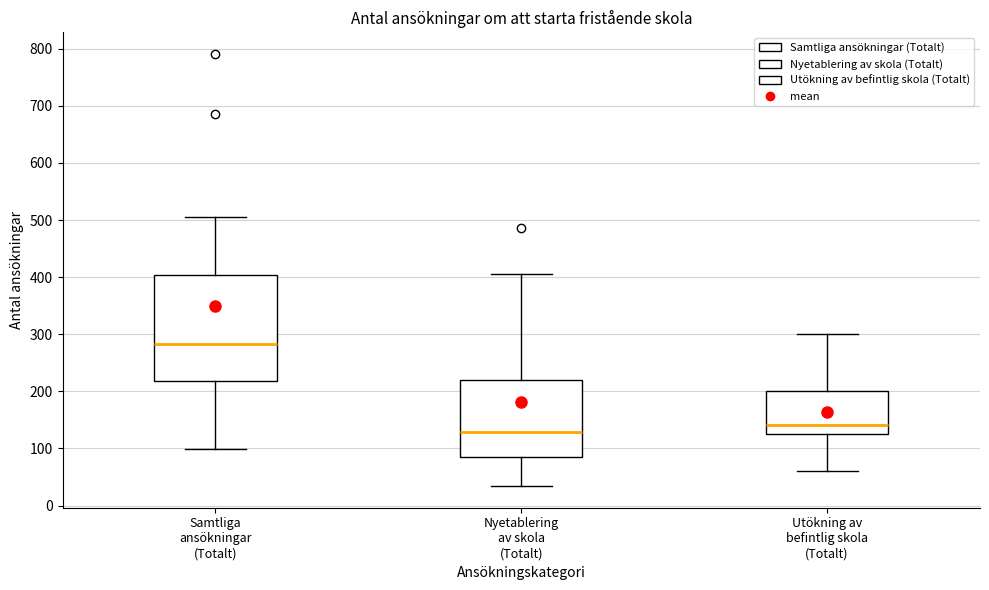

Where is the upper edge of the box for Utökning av befintlig skola (Totalt) on the y-axis? The values are not printed on the chart, so give them approximately, as read against the axis.

200